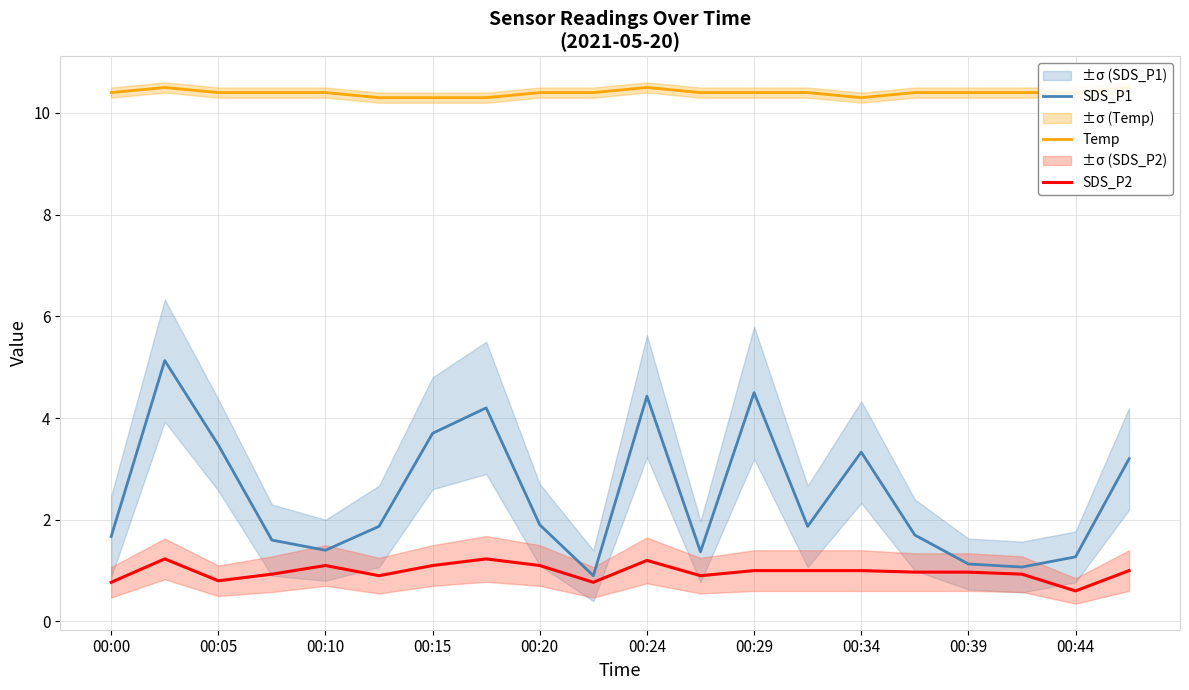

What is the maximum value shown in the chart?

10.5